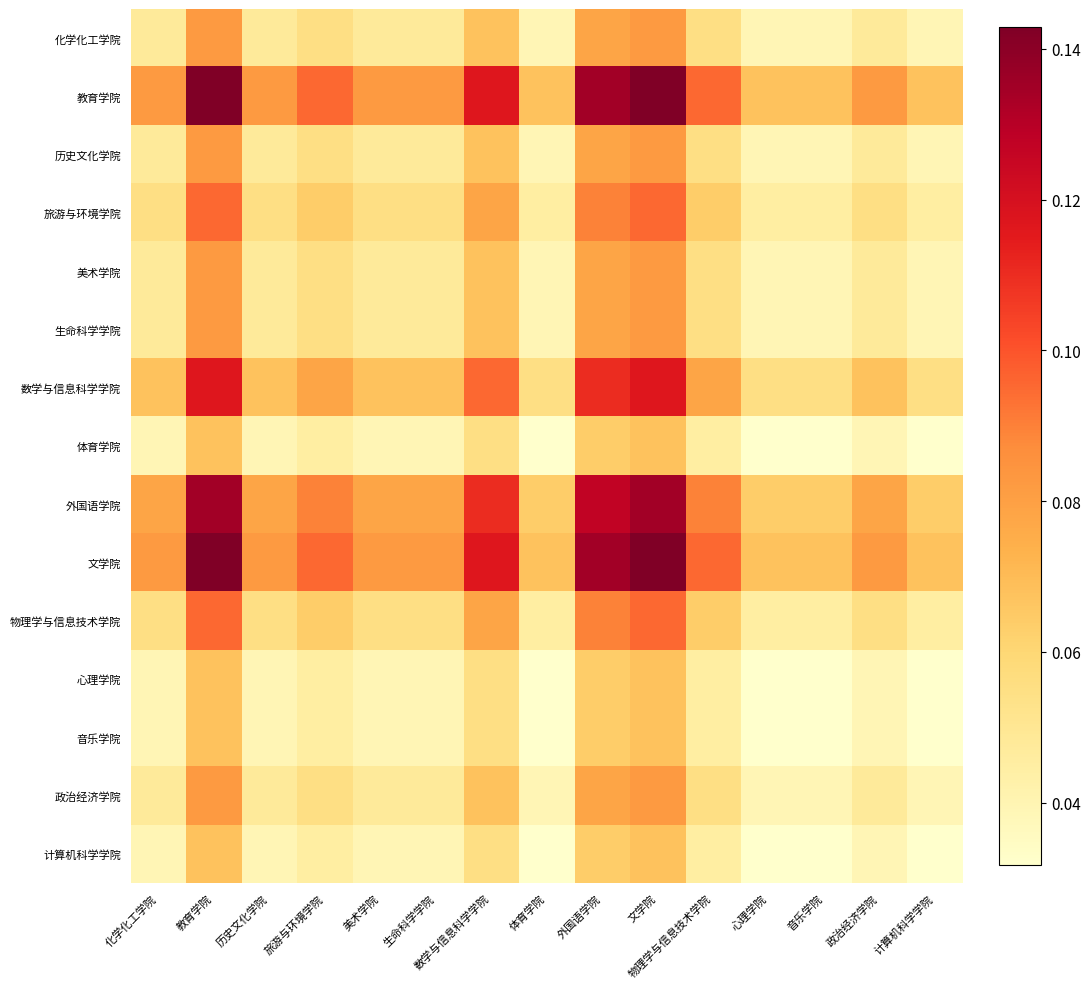

Rank the series by their maximum value, from lowest to highest.

体育学院, 心理学院, 音乐学院, 计算机科学学院, 化学化工学院, 历史文化学院, 美术学院, 生命科学学院, 政治经济学院, 旅游与环境学院, 物理学与信息技术学院, 数学与信息科学学院, 外国语学院, 教育学院, 文学院